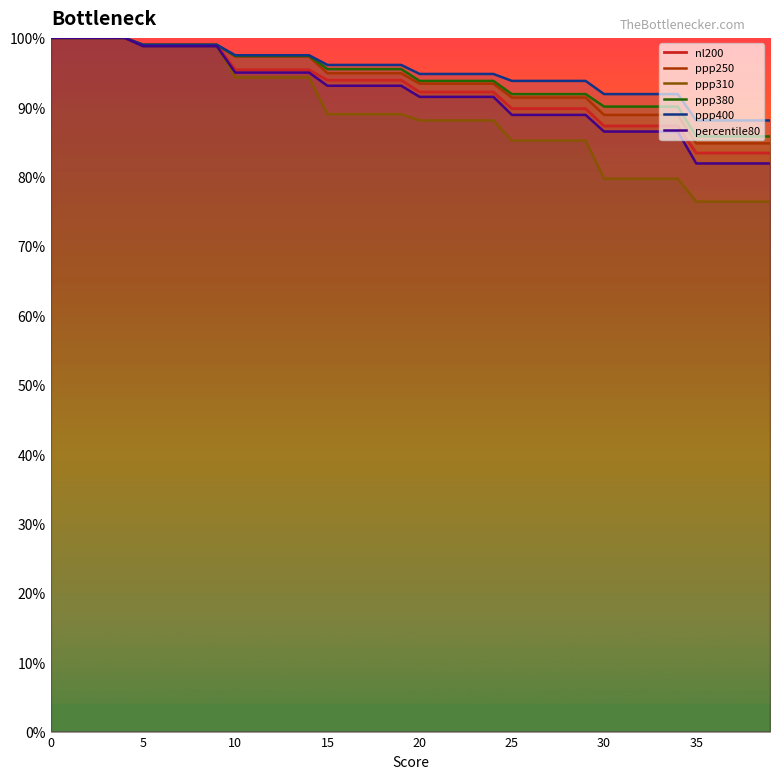

What is the maximum value for ppp400?

100.0